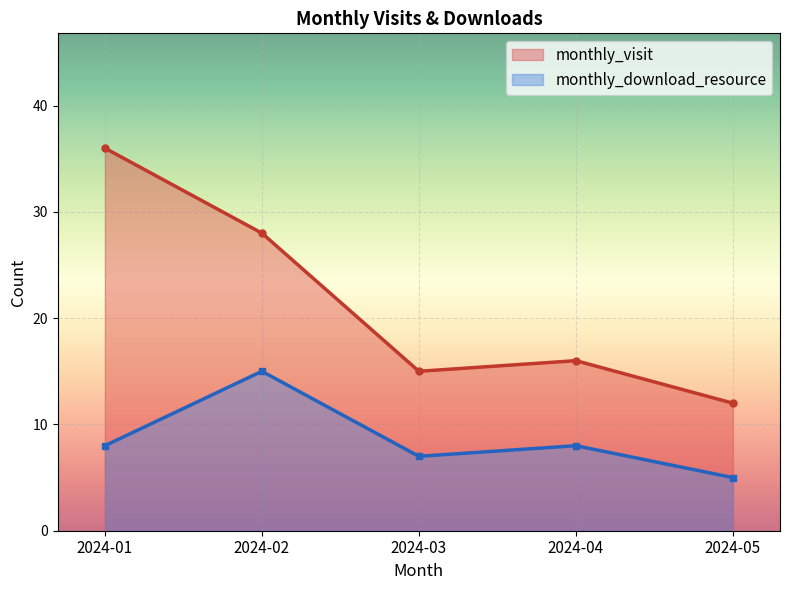

At which category does monthly_download_resource reach its first local peak?

2024-02